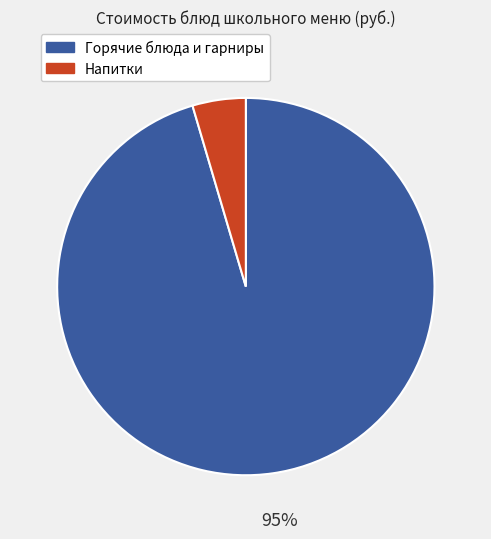

Does any single category account for the majority?

Yes